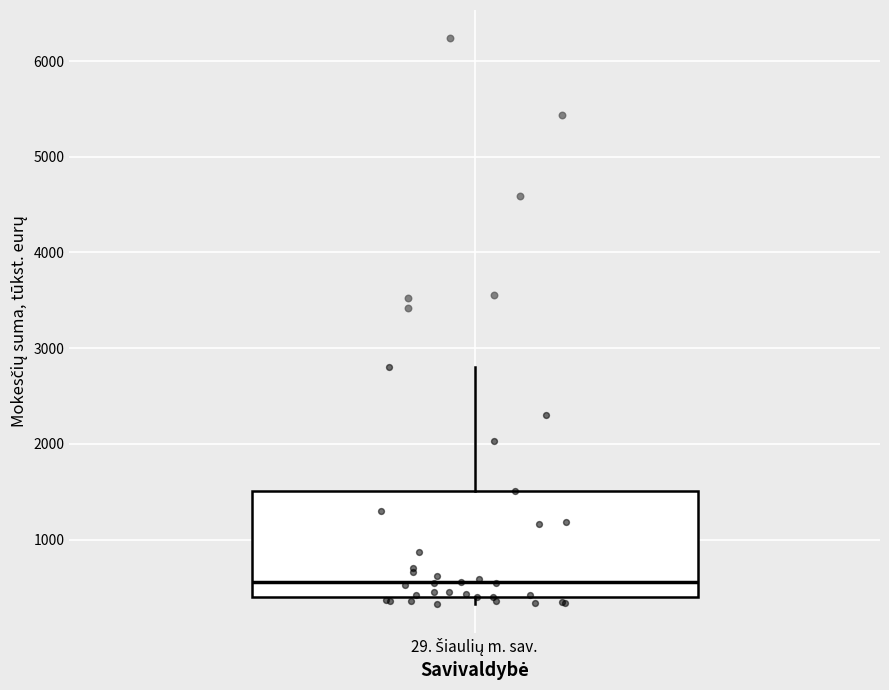

Where is the lower edge of the box for 29. Šiaulių m. sav. on the y-axis? The values are not printed on the chart, so give them approximately, as read against the axis.

400